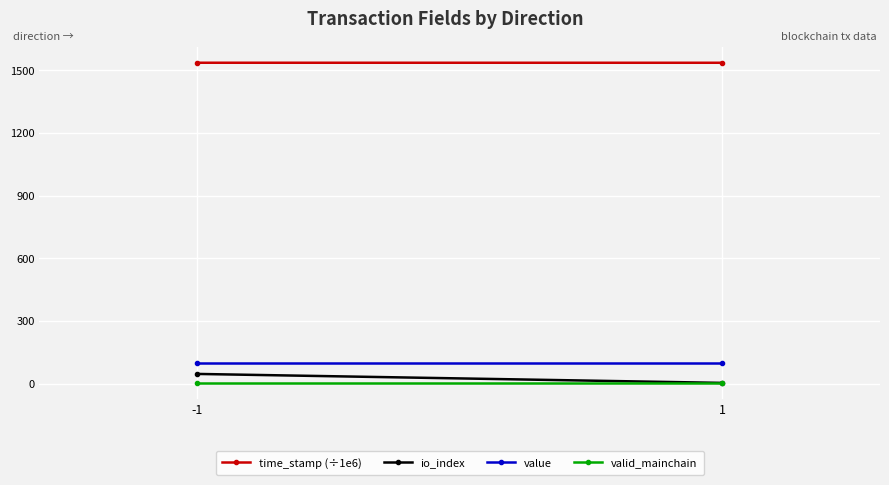

Reading left to right, extract all data points from this chart.

time_stamp (÷1e6): -1=1536.6	1=1536.5
io_index: -1=46.0	1=3.0
value: -1=96.1	1=96.1
valid_mainchain: -1=1.0	1=1.0